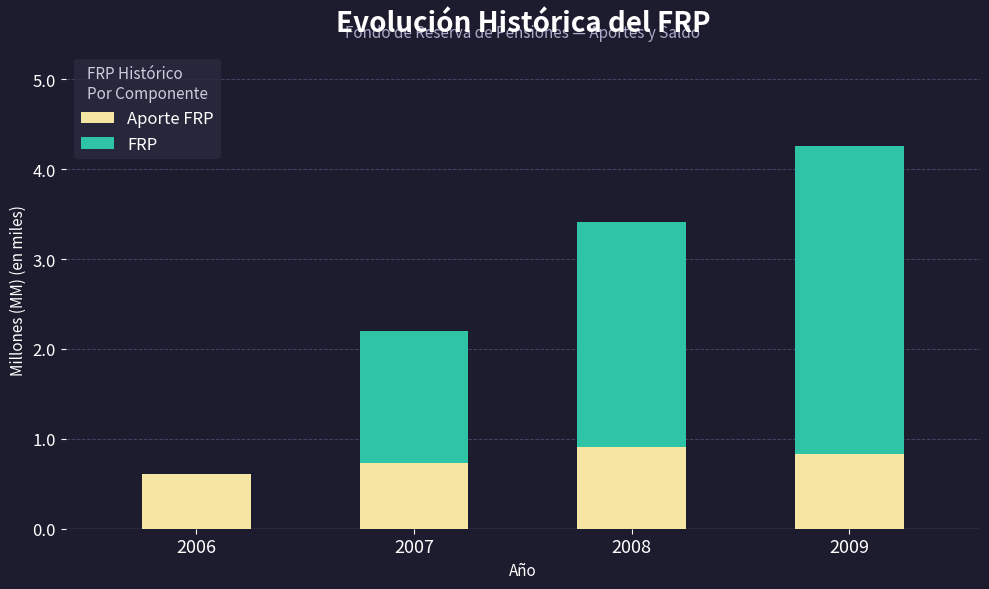

At which category is the sum across all series the highest?

2009